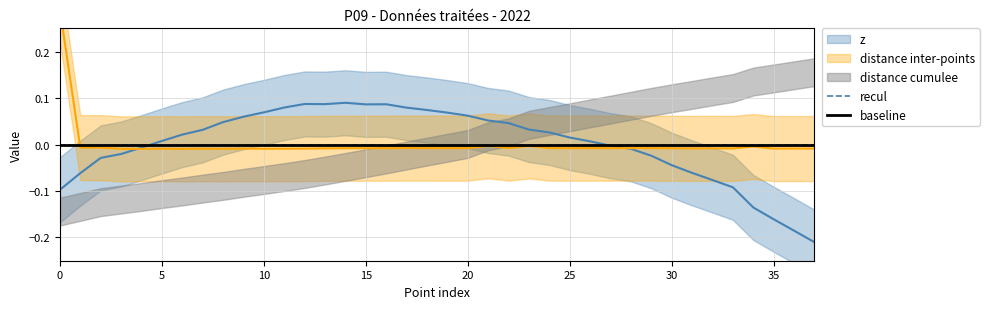

How many data points in distance inter-points are less than 0?

37